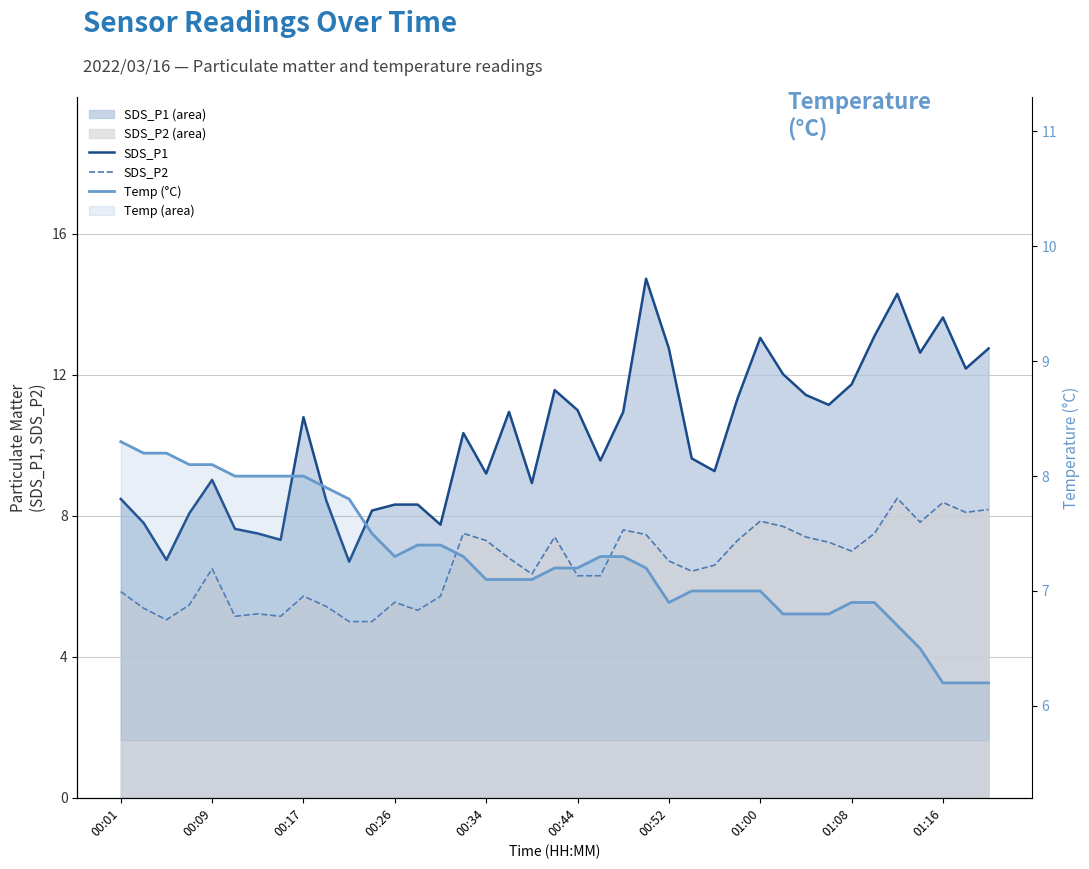

What is the difference between the maximum and minimum values in the SDS_P1 series?

8.0